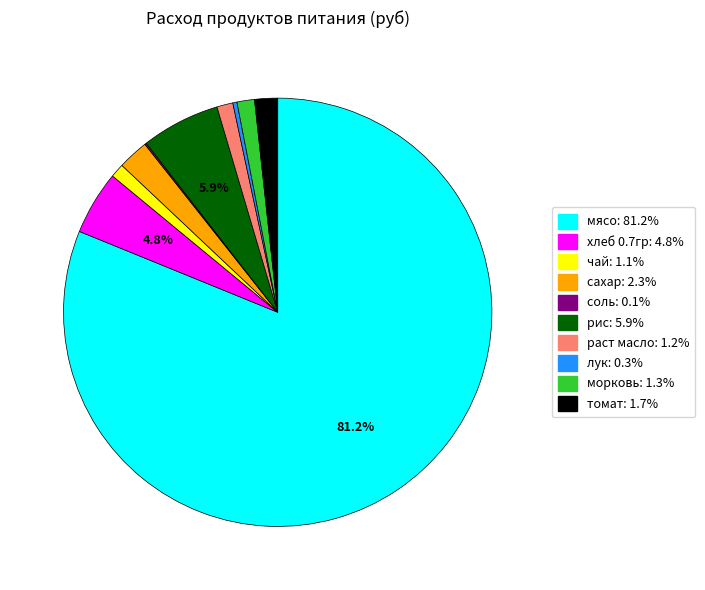

Which slice is the largest?

мясо